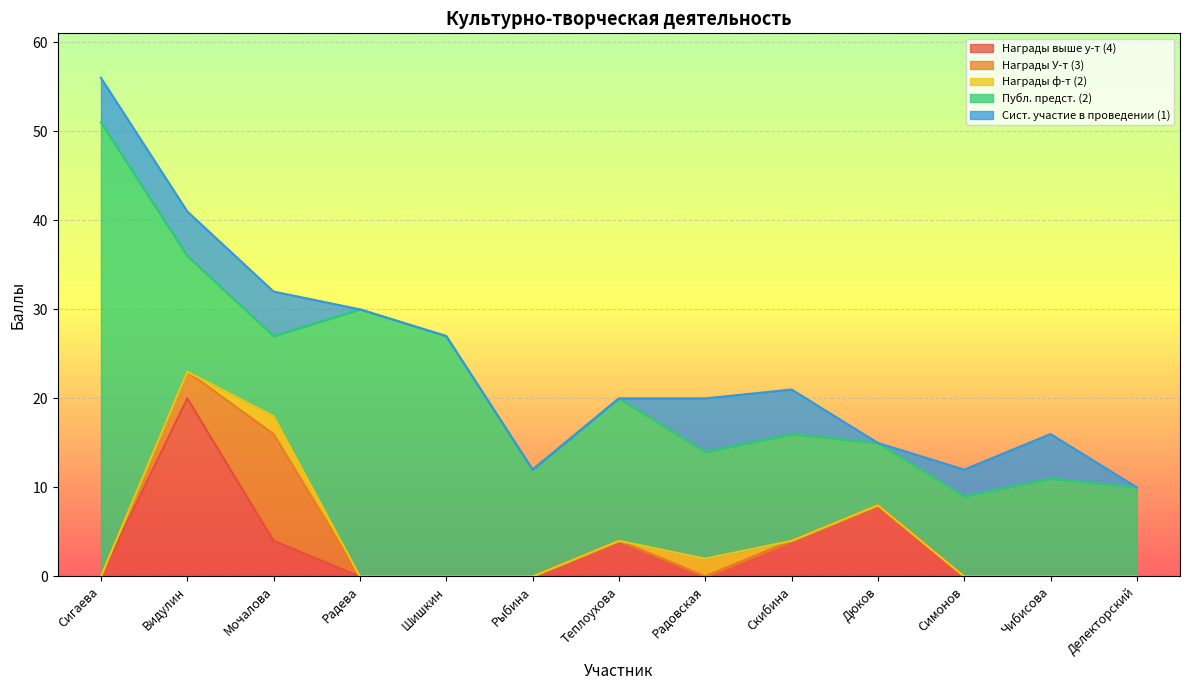

At which label is Награды выше у-т (4) closest to 10?

Дюков